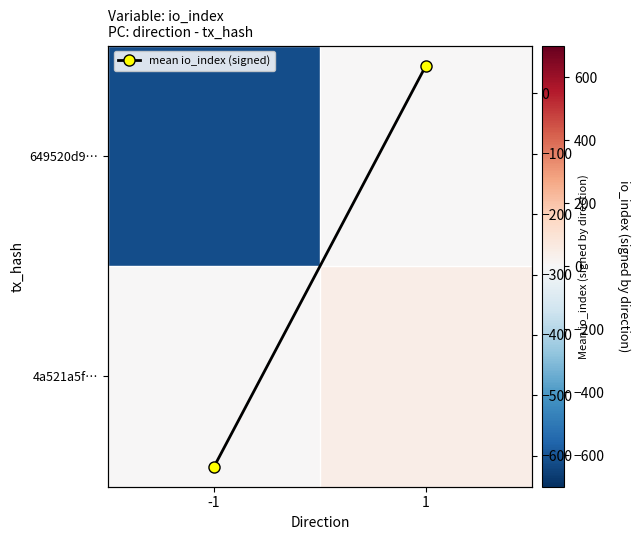

At 1, list the series in order from largest to smallest.

4a521a5f…, mean io_index (signed), 649520d9…